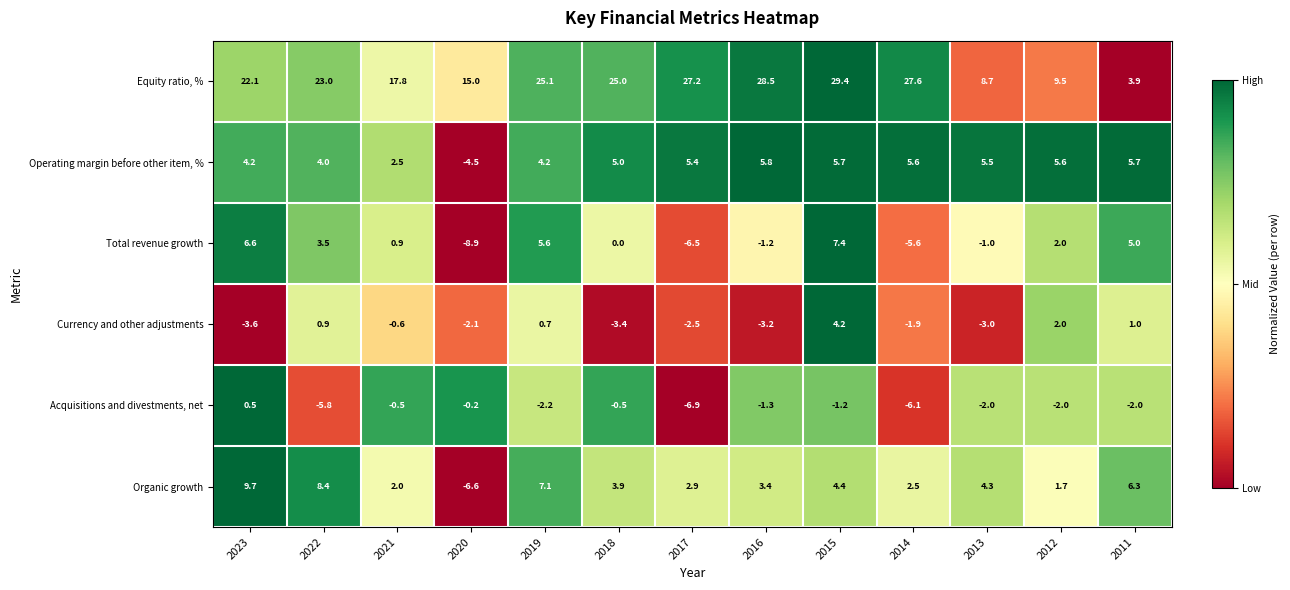

The value of Acquisitions and divestments, net at 2015 is -1.2. True or false?

True